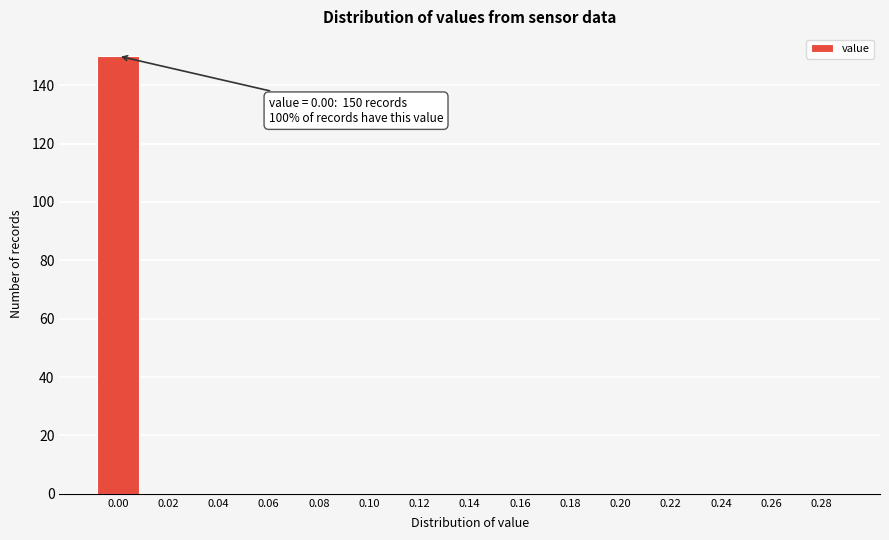

Reading left to right, what are all the values shown in this chart?

0.00=150	0.02=0	0.04=0	0.06=0	0.08=0	0.10=0	0.12=0	0.14=0	0.16=0	0.18=0	0.20=0	0.22=0	0.24=0	0.26=0	0.28=0